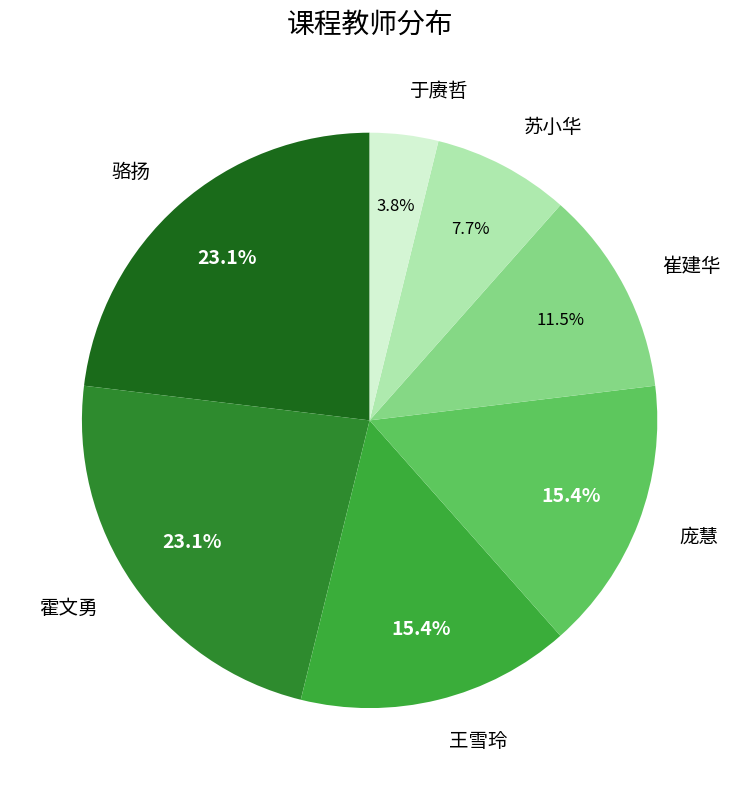

Is there any slice that represents more than half of the pie?

No